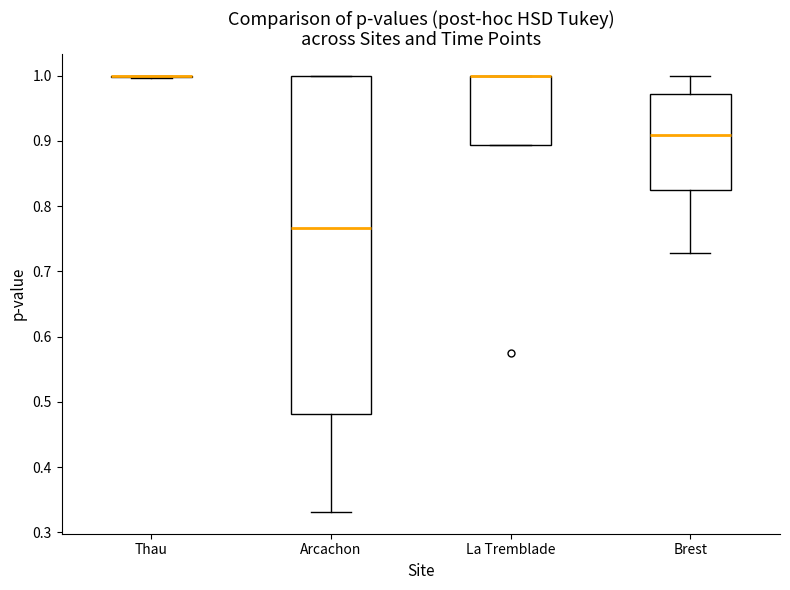

Reading left to right, transcribe this box plot: for each box, give where its median line is, the range the box spans, and where its two whiskers end, as read against the y-axis. The values are not printed on the chart, so give them approximately, as read against the axis.

Thau: box collapsed to a line at 1.00, whiskers 1.00 to 1.00
Arcachon: median 0.77, box 0.48 to 1.00, whiskers 0.33 to 1.00
La Tremblade: median 1.00 (drawn on the box's upper edge), box 0.89 to 1.00, whiskers 0.89 to 1.00
Brest: median 0.91, box 0.82 to 0.97, whiskers 0.73 to 1.00